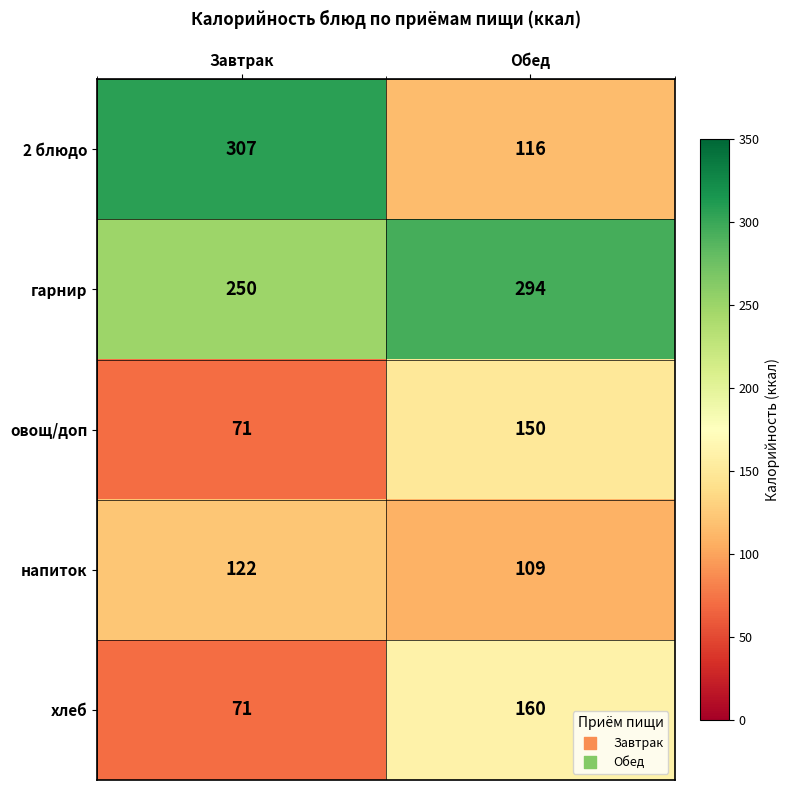

At which label is хлеб closest to 115?

Завтрак